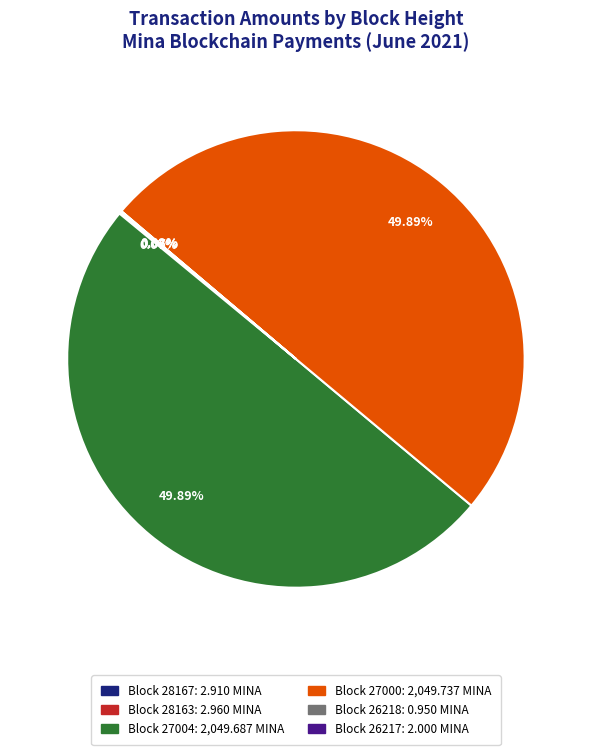

How many segments does this pie chart have?

6